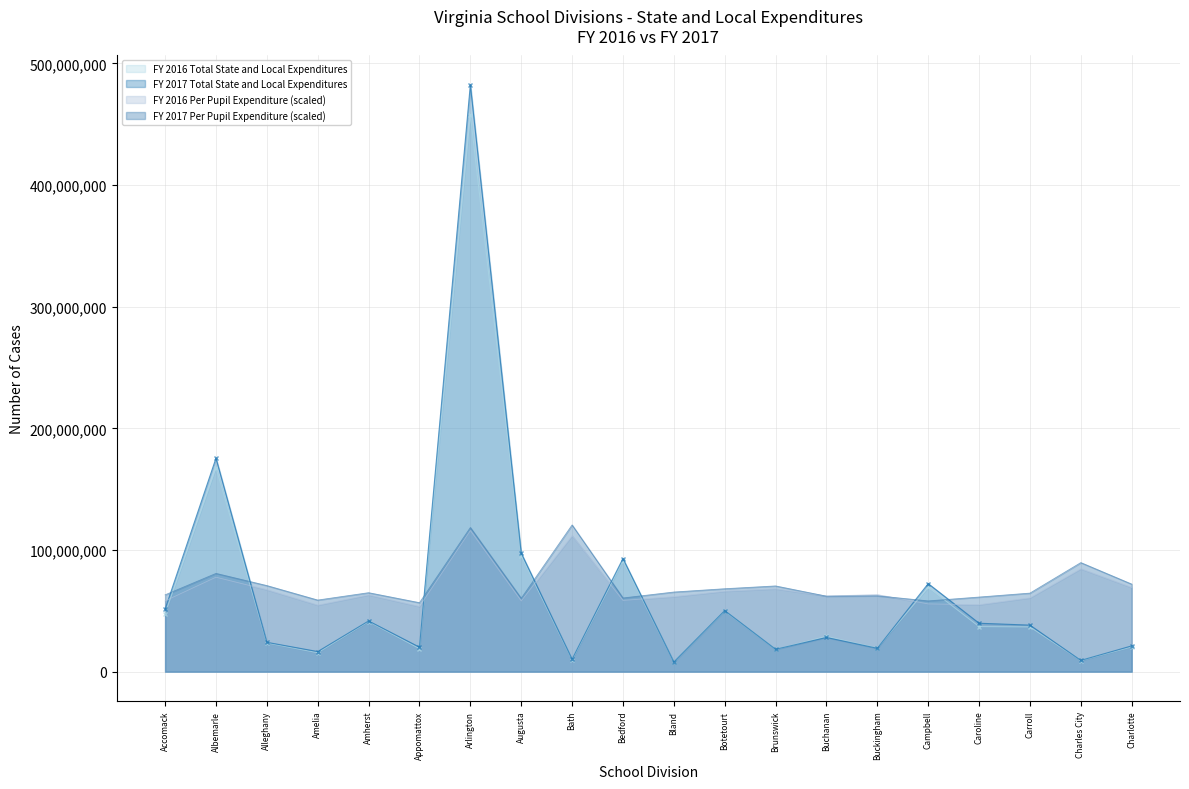

True or false: FY 2017 Total State and Local Expenditures has more than 1 points higher than both neighbors.

True